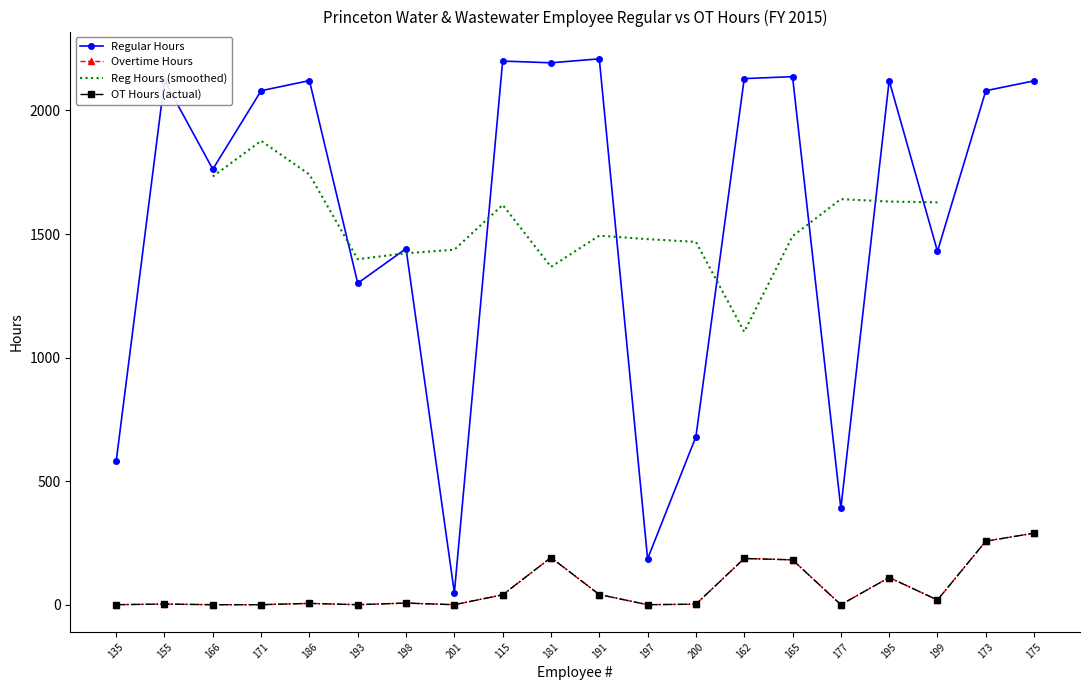

True or false: Overtime Hours and Regular Hours cross at least once.

False